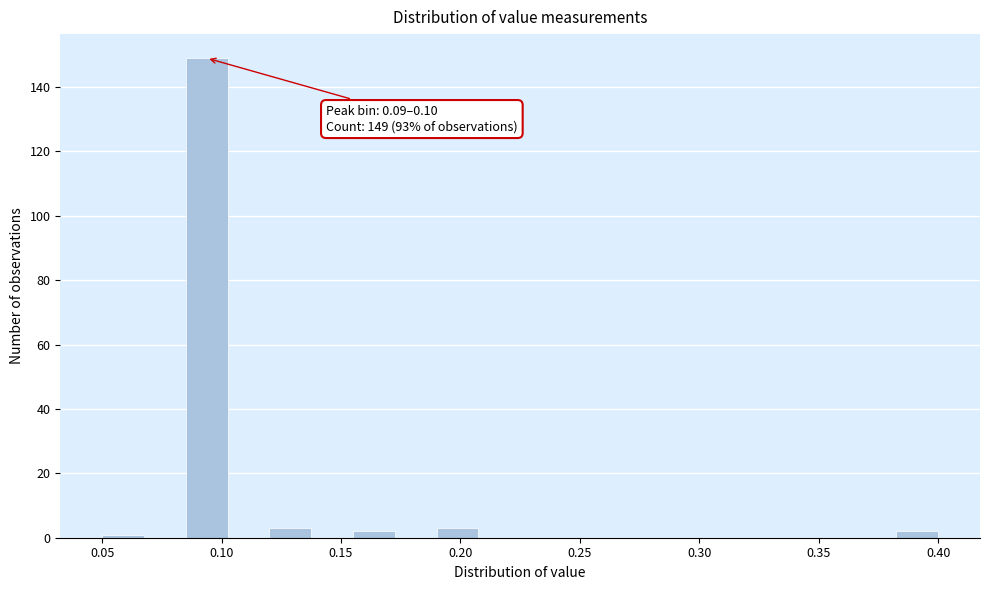

Around what value on the x-axis is the tallest bar? Give the approximate position of its centre, as read against the axis.

0.095